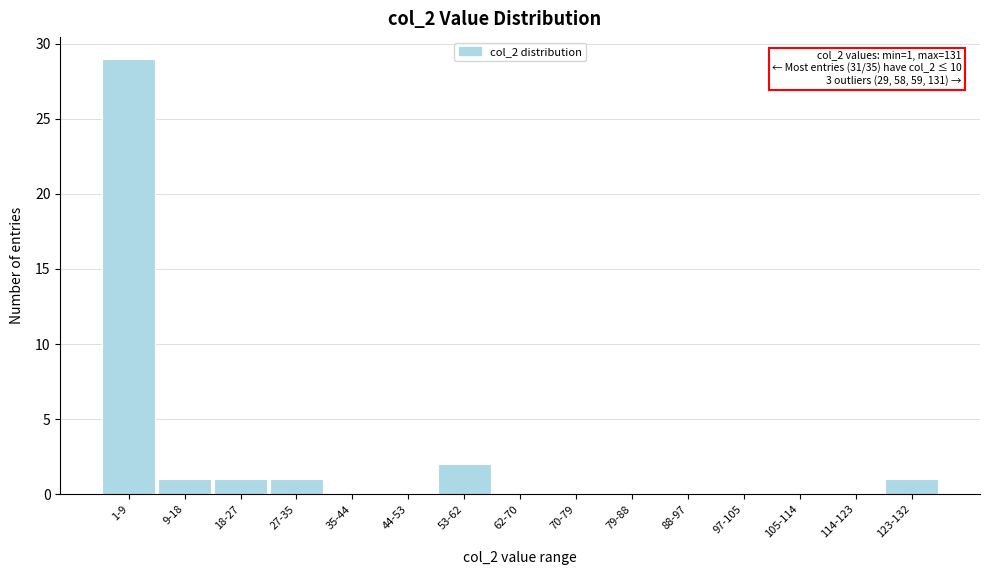

Reading right to left, transcribe all the data shown in this chart.

123-132=1	114-123=0	105-114=0	97-105=0	88-97=0	79-88=0	70-79=0	62-70=0	53-62=2	44-53=0	35-44=0	27-35=1	18-27=1	9-18=1	1-9=29